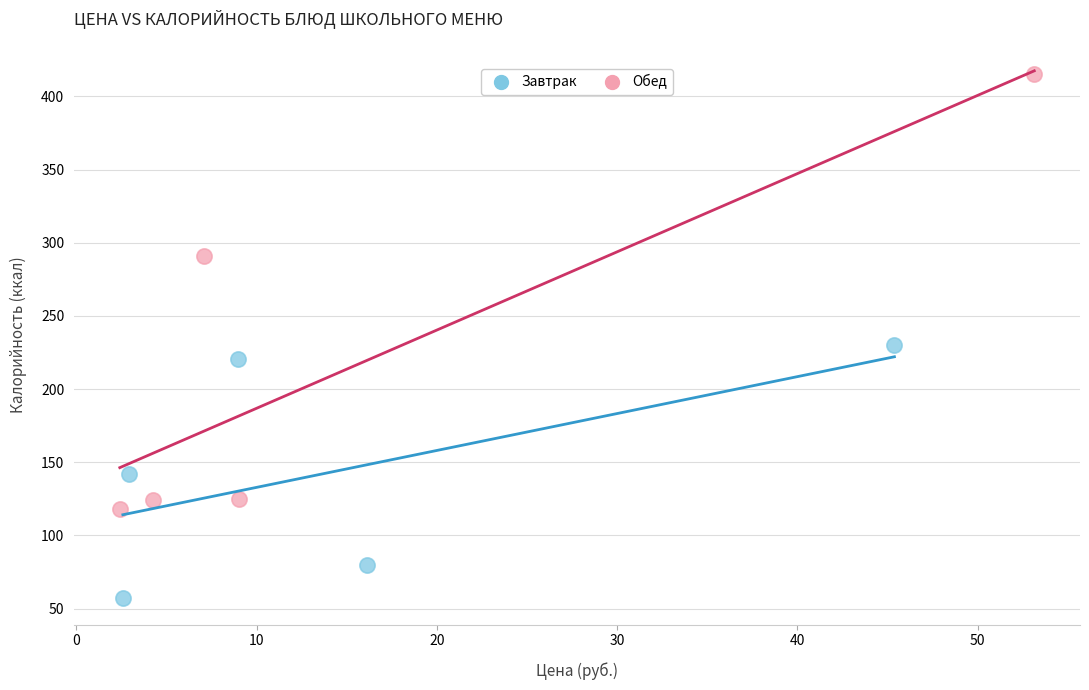

What are all the series names shown in the legend?

Завтрак, Обед